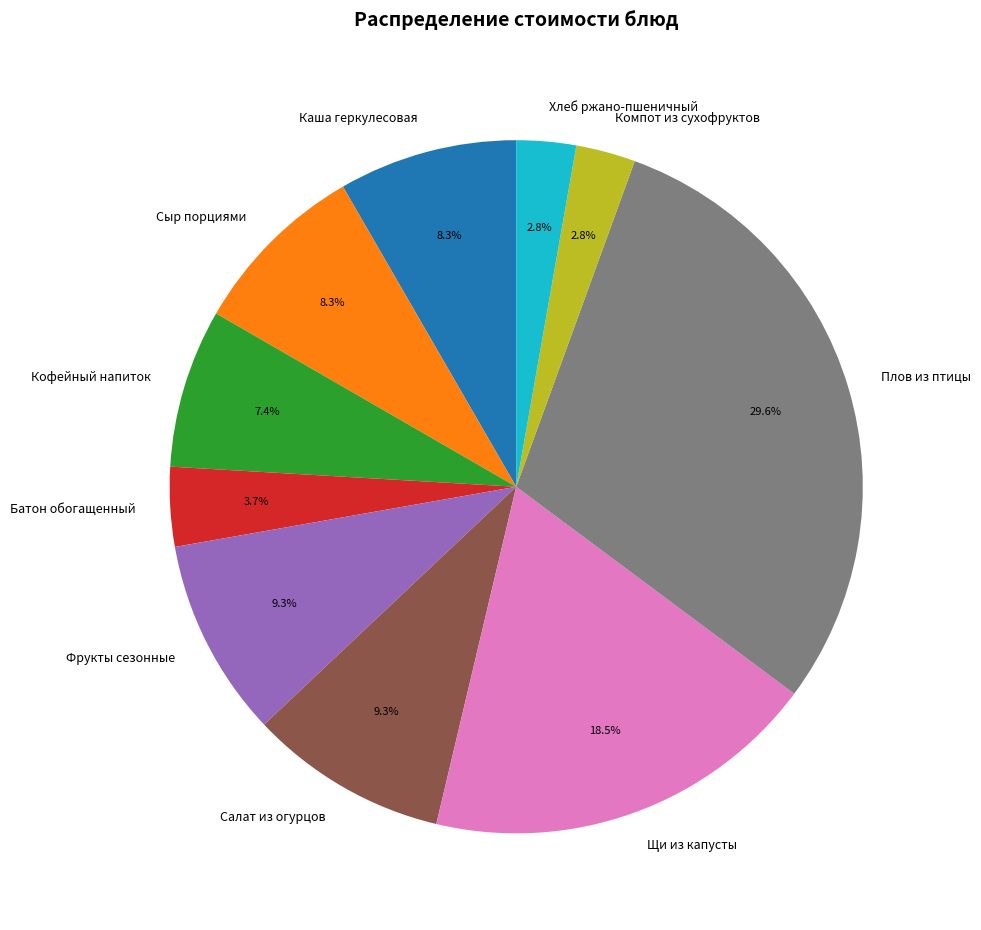

Between Плов из птицы and Батон обогащенный, which is larger?

Плов из птицы